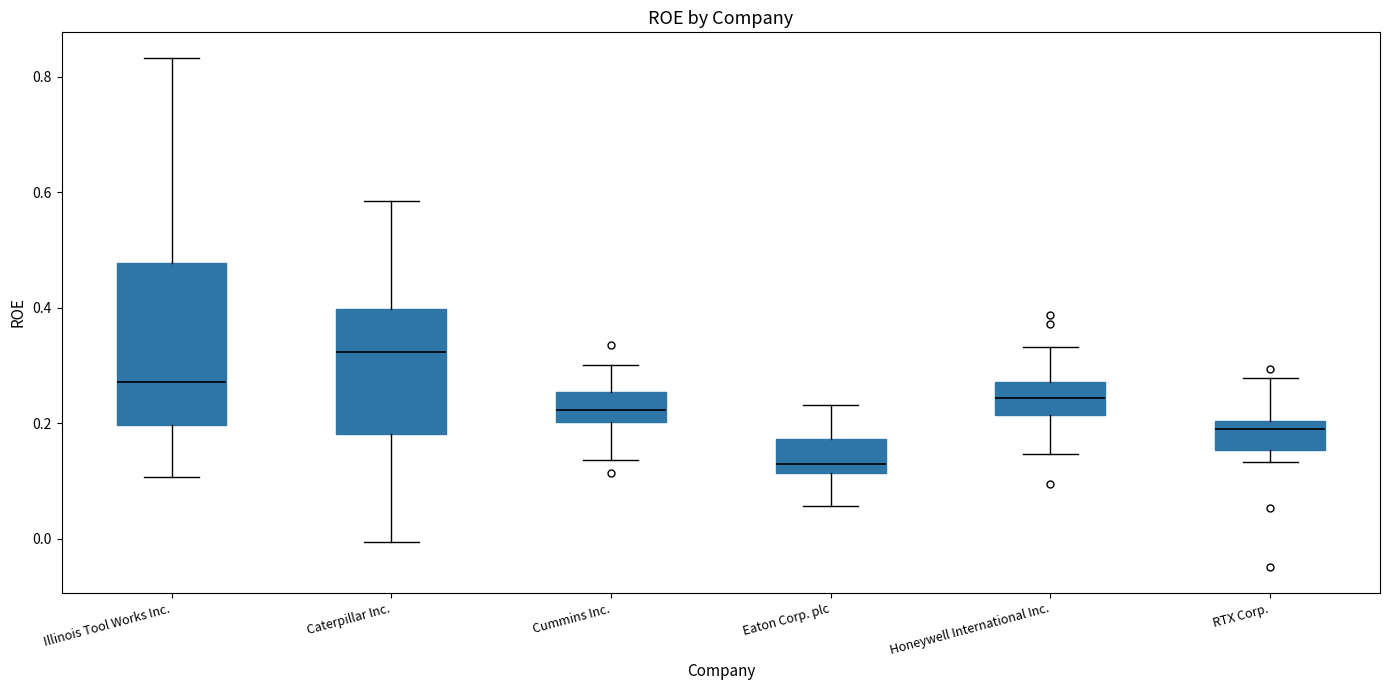

Comparing the boxes themselves (not the whiskers), which one is the tallest?

Illinois Tool Works Inc.